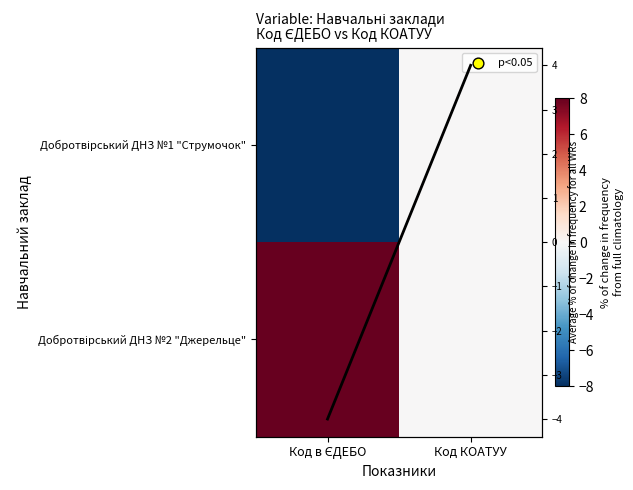

Which has a higher value, Код КОАТУУ or Код в ЄДЕБО?

Код КОАТУУ